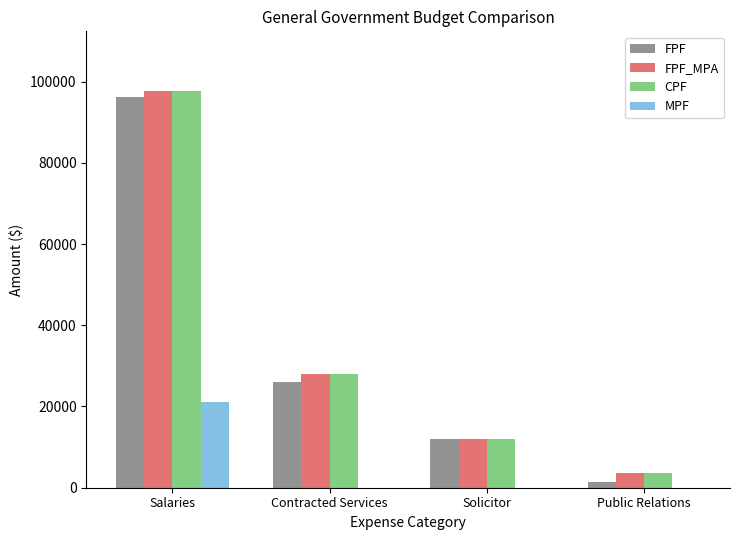

Are the bars grouped side by side (vs. stacked)?

Yes